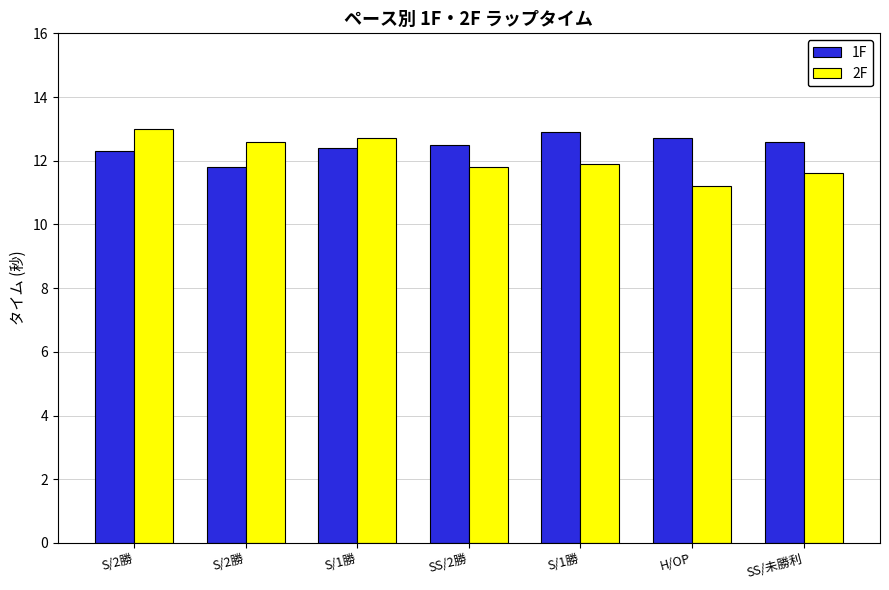

Is it true that 2F equals 18.2 at H/OP?

False